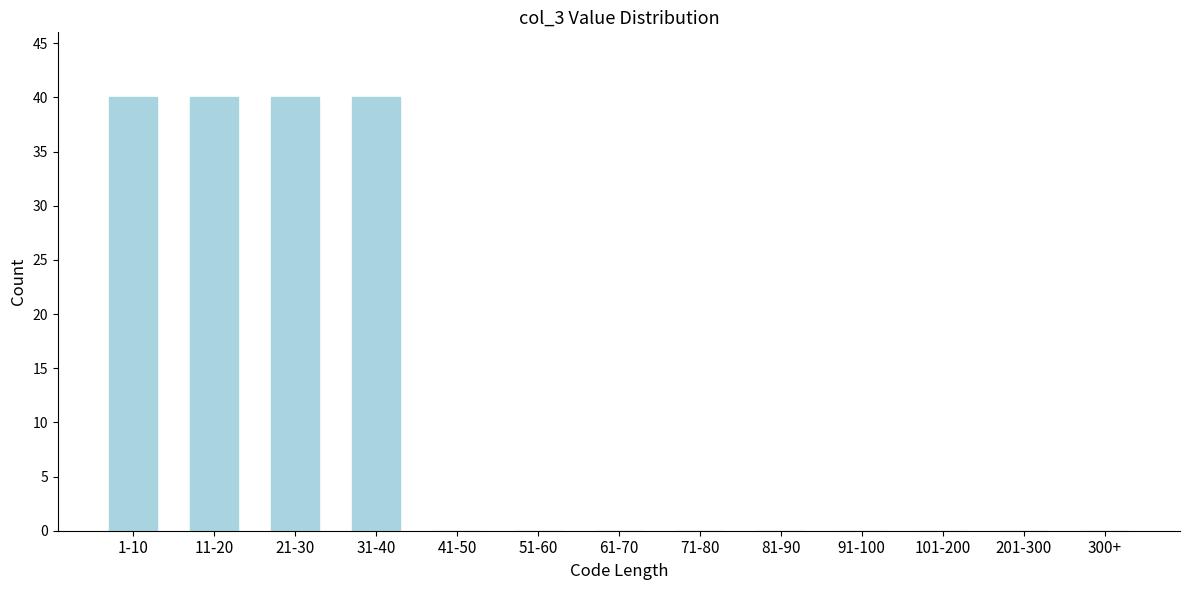

Reading right to left, extract all data points from this chart.

300+=0	201-300=0	101-200=0	91-100=0	81-90=0	71-80=0	61-70=0	51-60=0	41-50=0	31-40=40	21-30=40	11-20=40	1-10=40